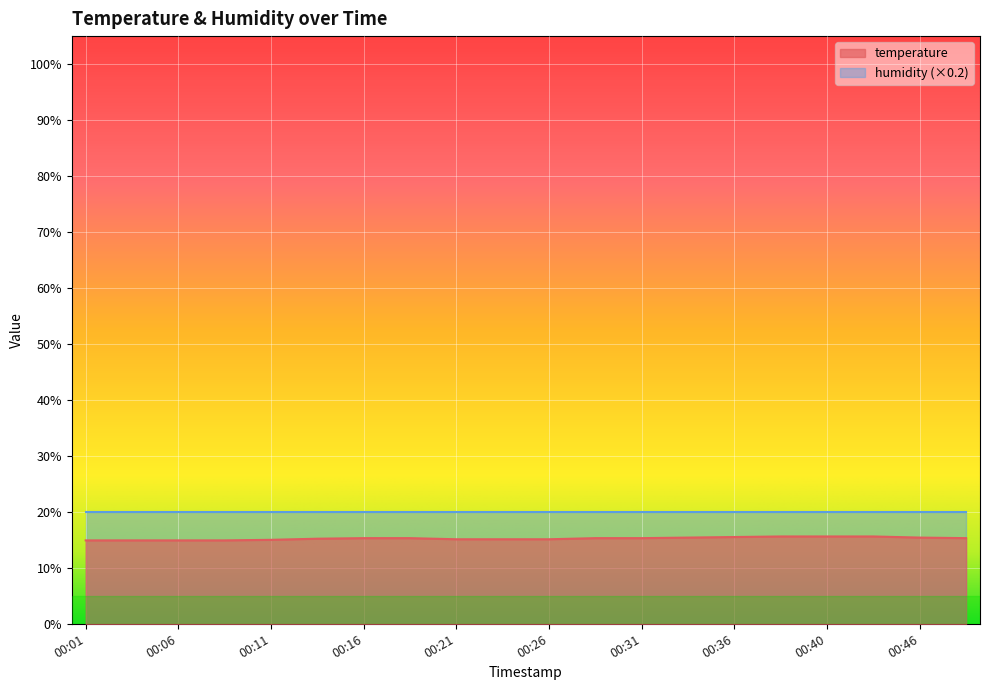

What is the maximum value shown in the chart?

20.0